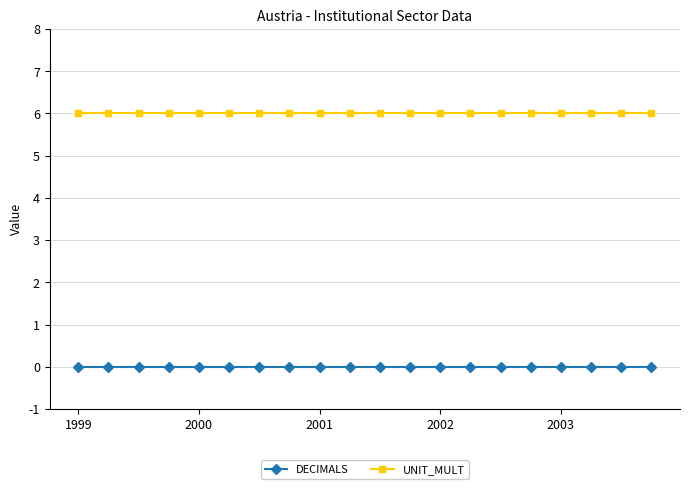

What are all the series names shown in the legend?

DECIMALS, UNIT_MULT